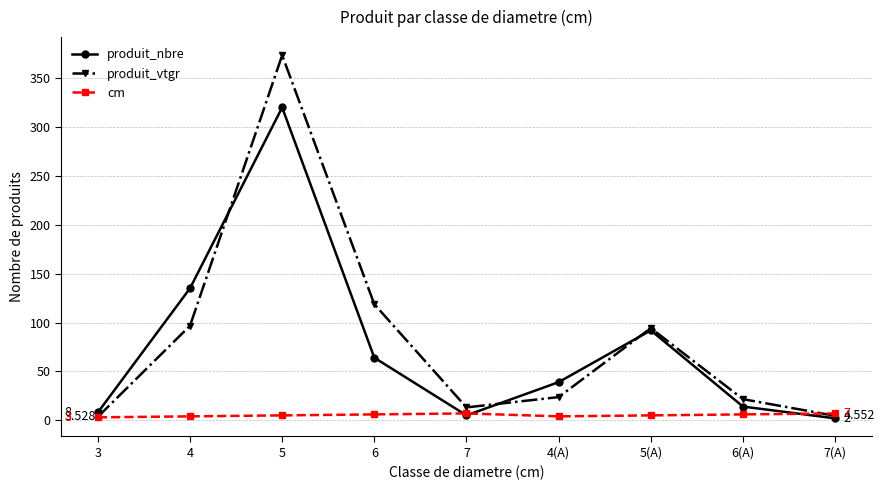

The produit_nbre series shows 14.0 at 6(A). True or false?

True